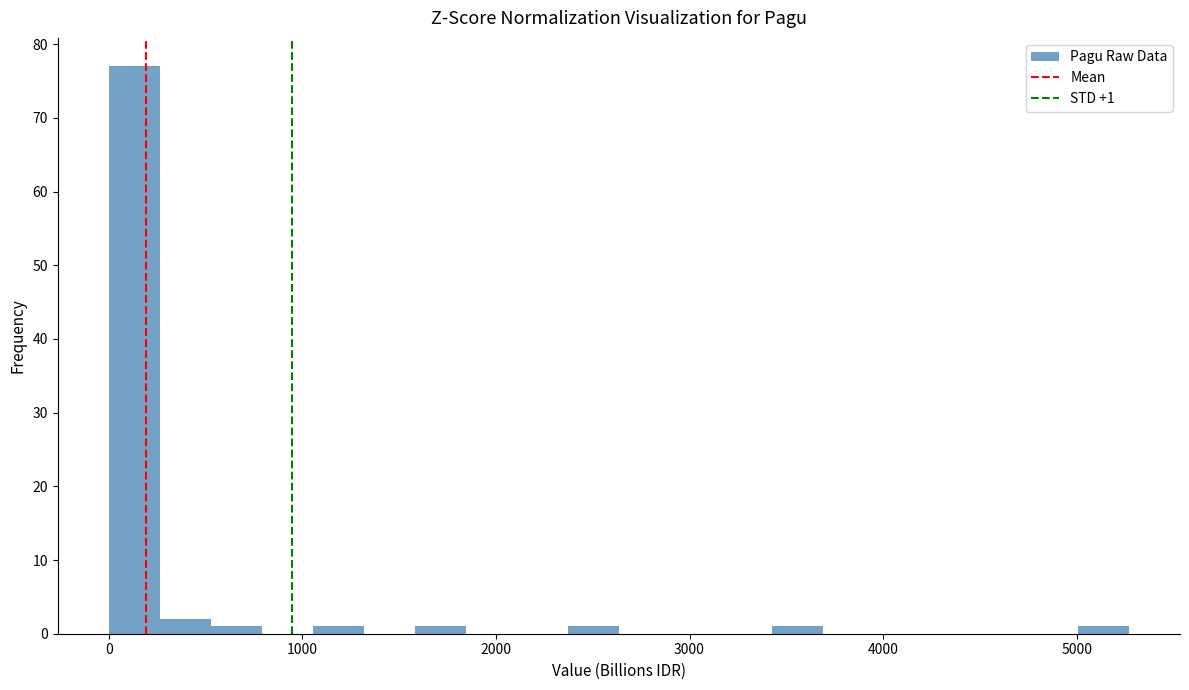

Read against the x-axis, roughly where is the centre of the tallest bar?

100